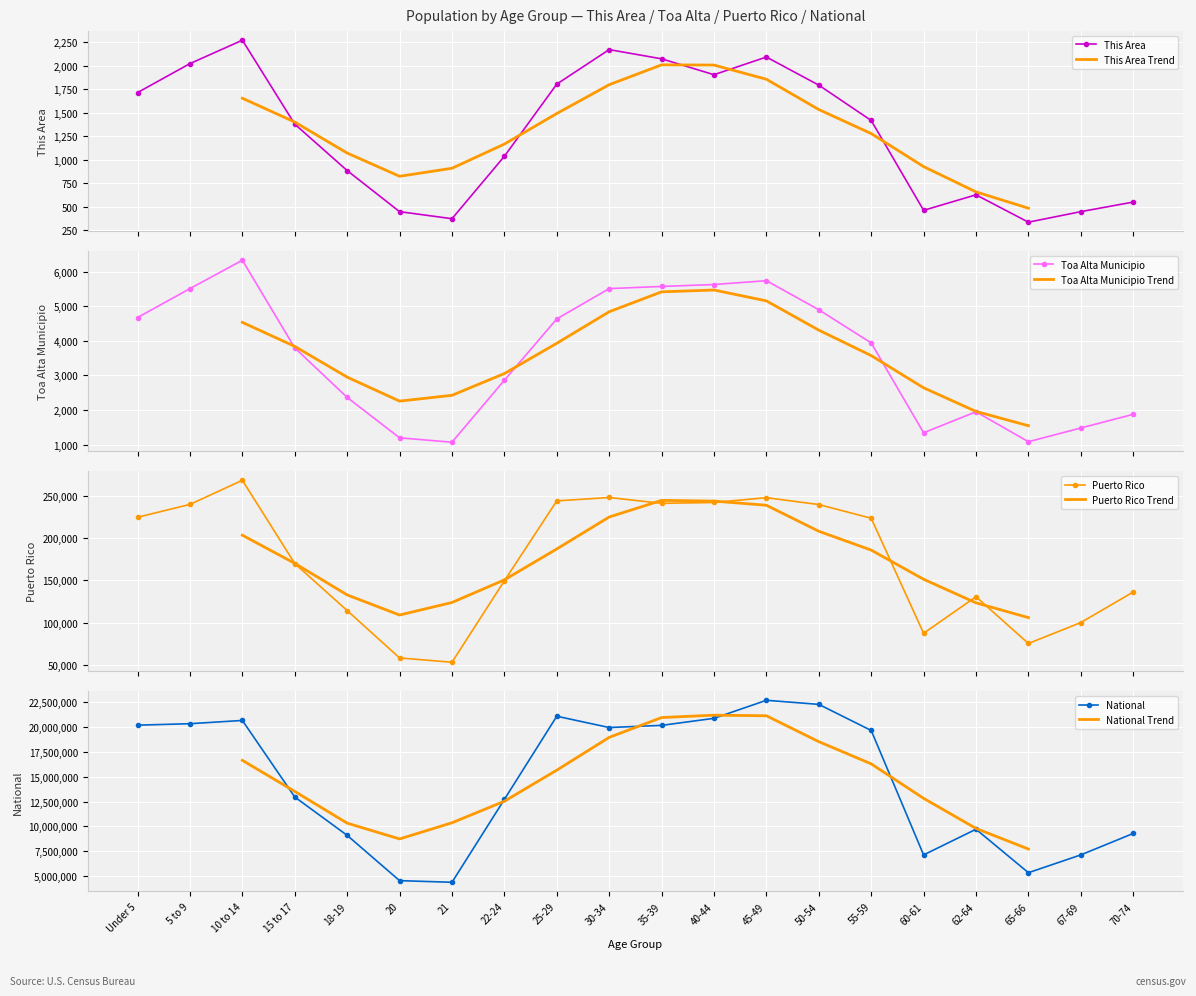

At which label does Puerto Rico first exceed 223607?

Under 5